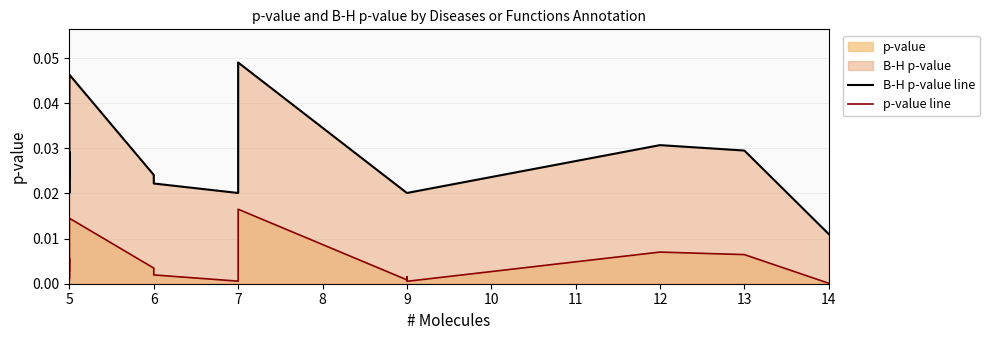

What is the label of the 2nd point from the right?

13